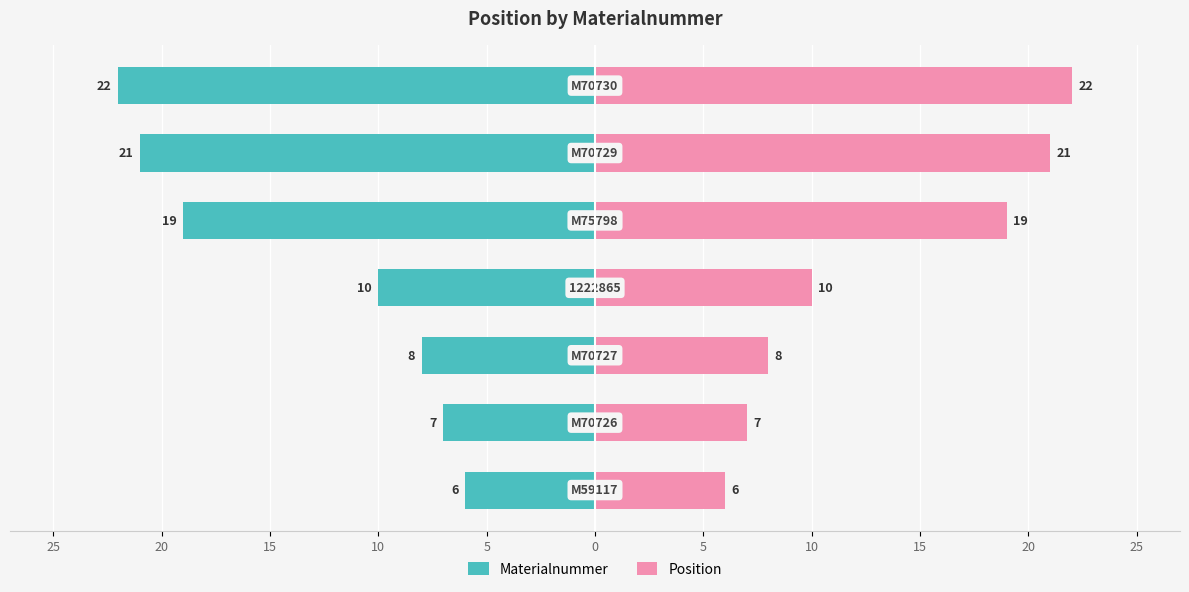

Rank the series by their average value, from lowest to highest.

Materialnummer, Position